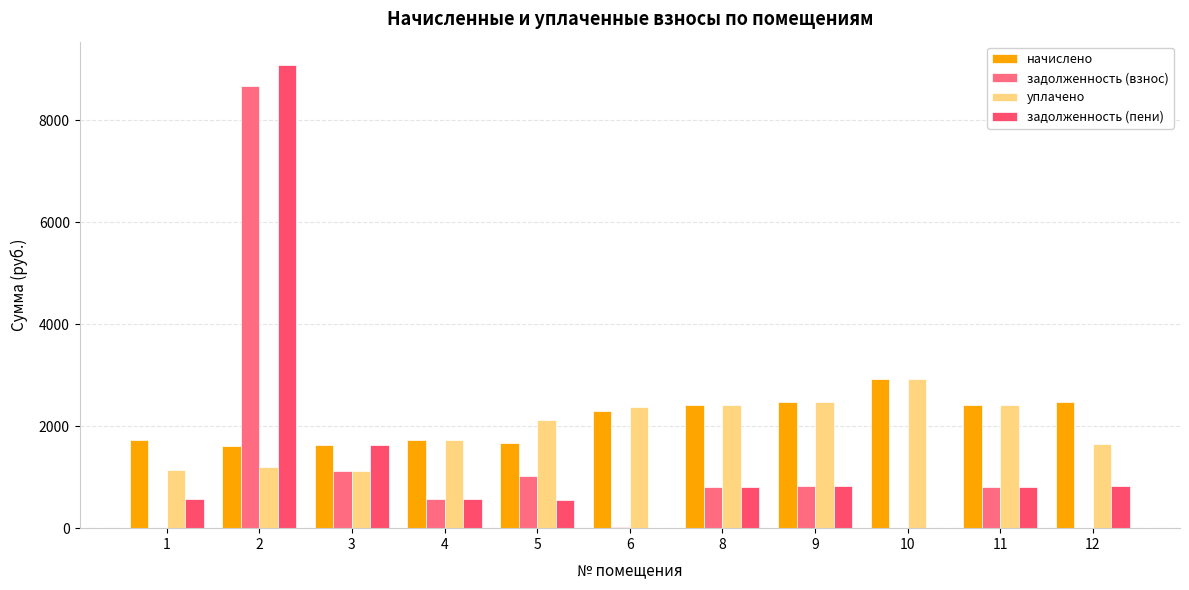

Is the value of задолженность (взнос) at 6 greater than the value of начислено at 3?

No